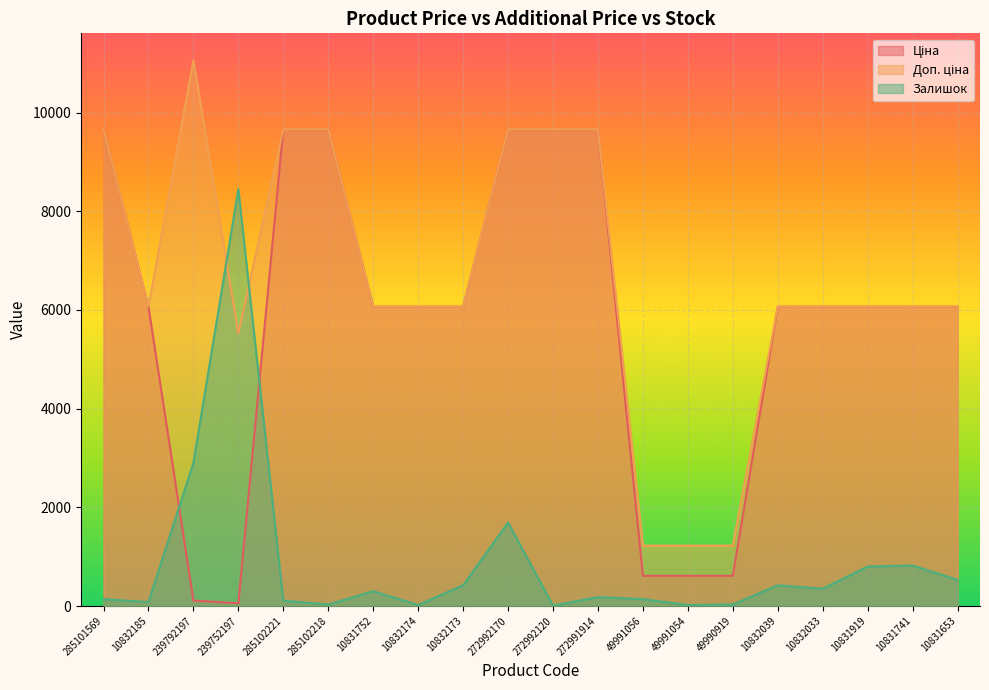

At which category does Ціна reach its first local valley?

239752197